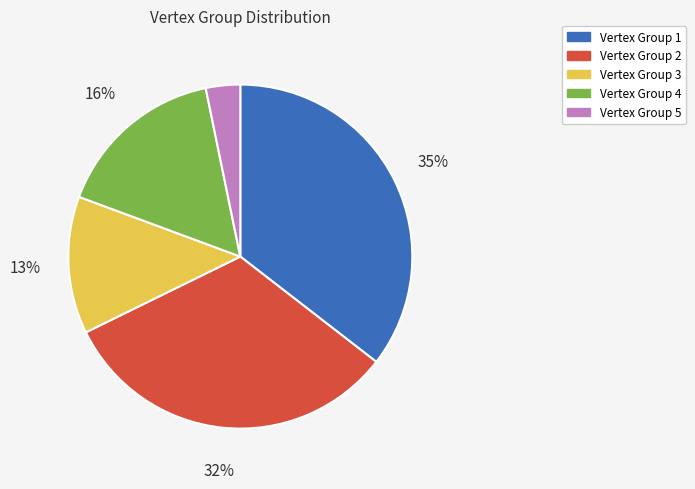

Which slice is the smallest?

Vertex Group 5